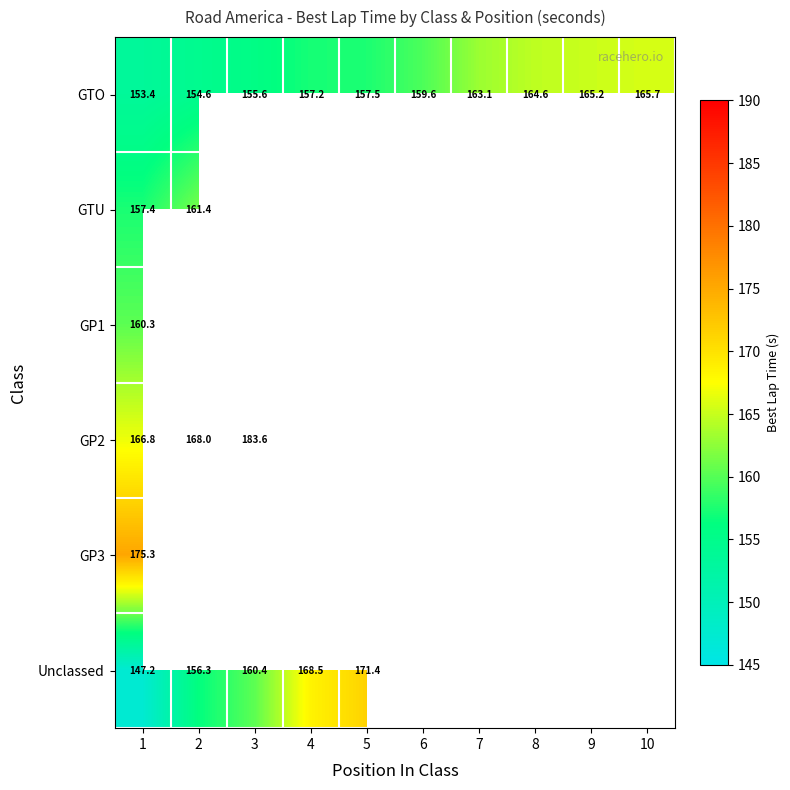

Is the value of GTU at 2 greater than the value of GTO at 2?

Yes